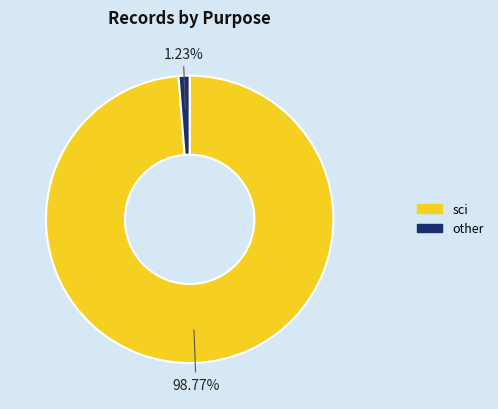

Is there any slice that represents more than half of the pie?

Yes